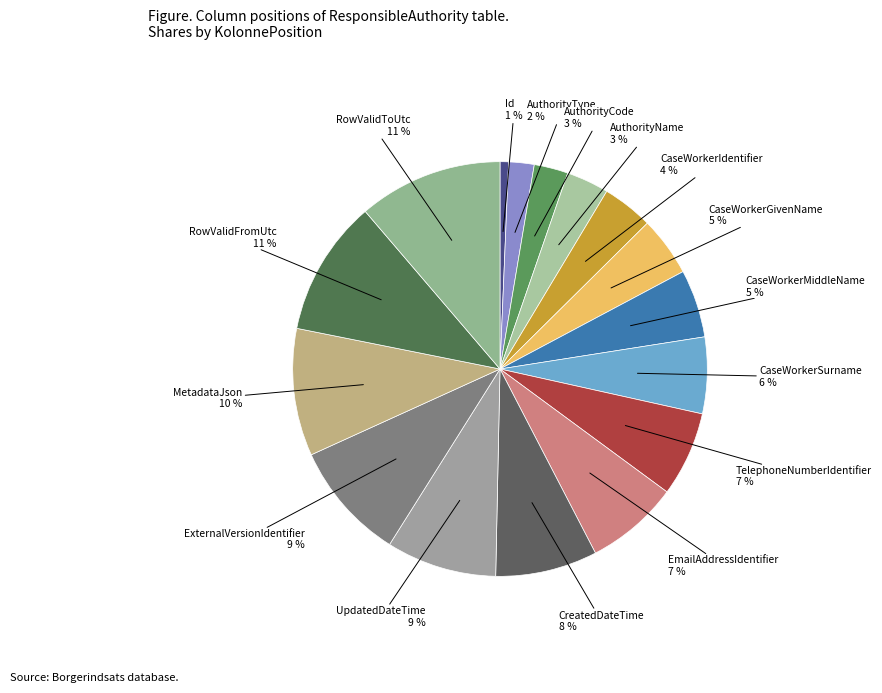

Does CaseWorkerIdentifier account for over 50% of the chart?

No